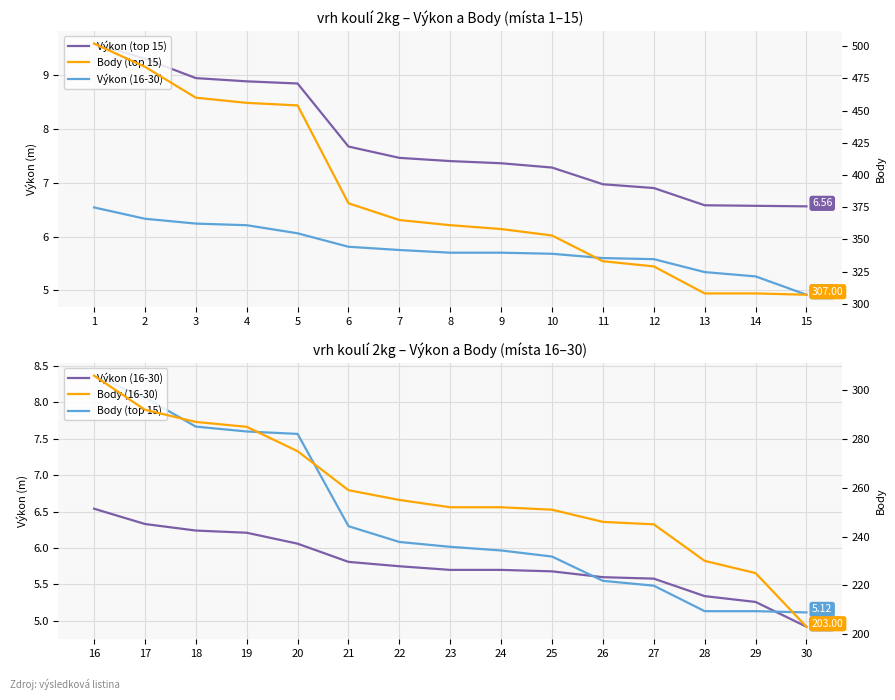

What is the value of the Výkon (top 15) point at the 13th from the left?

6.6